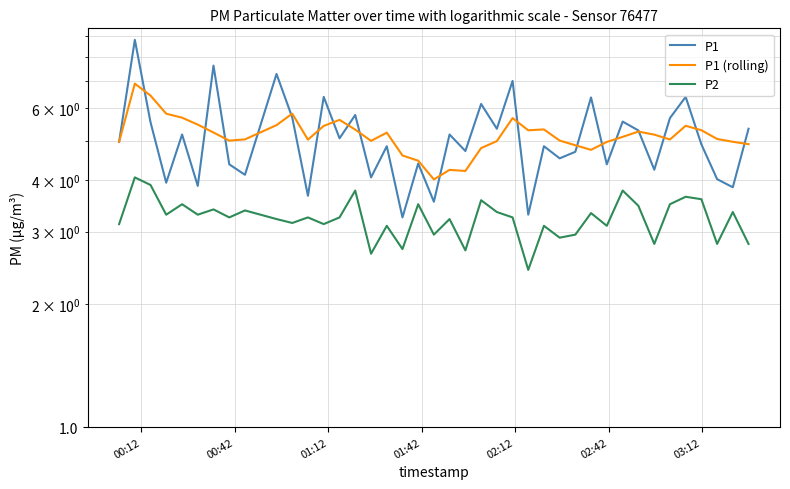

True or false: P1 (rolling) has more than 0 interior local peaks.

True